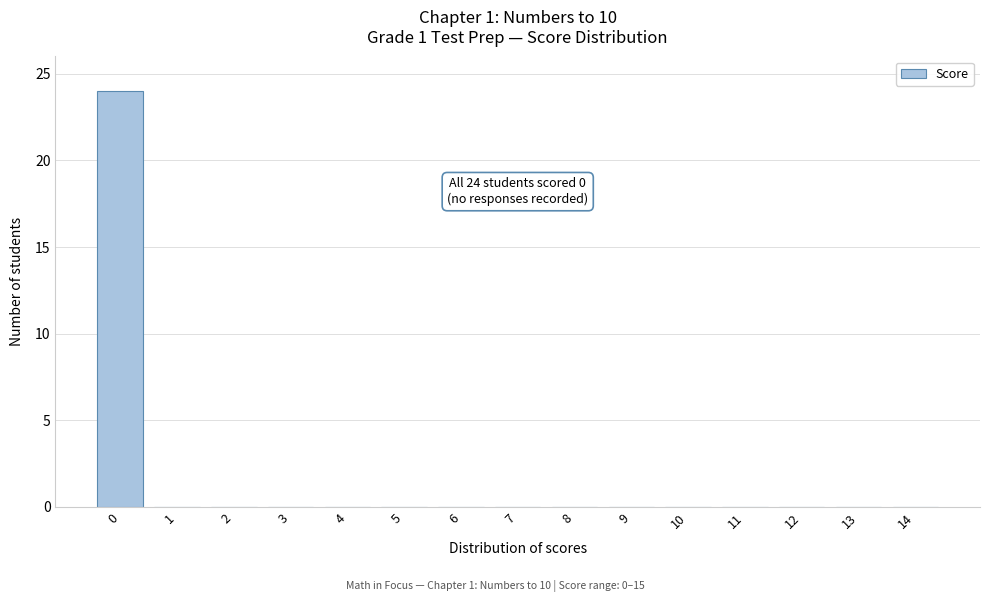

Reading right to left, list all the values displayed in this chart.

14=0	13=0	12=0	11=0	10=0	9=0	8=0	7=0	6=0	5=0	4=0	3=0	2=0	1=0	0=24